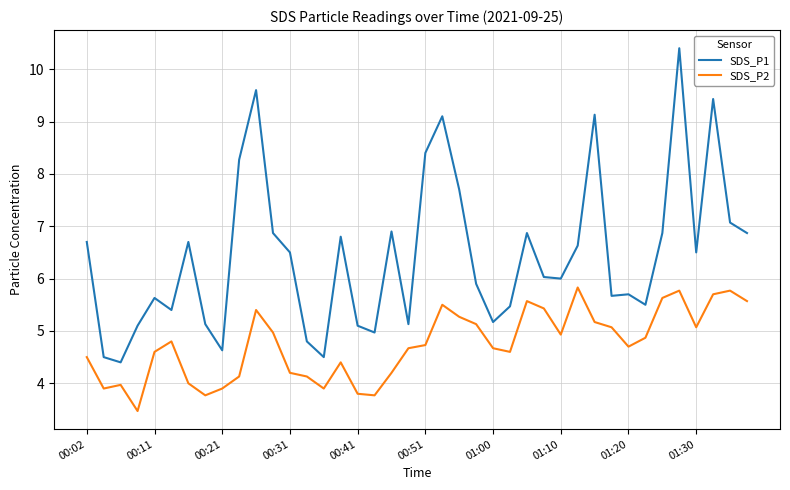

What is the difference between the second highest and minimum values in the SDS_P2 series?

2.3